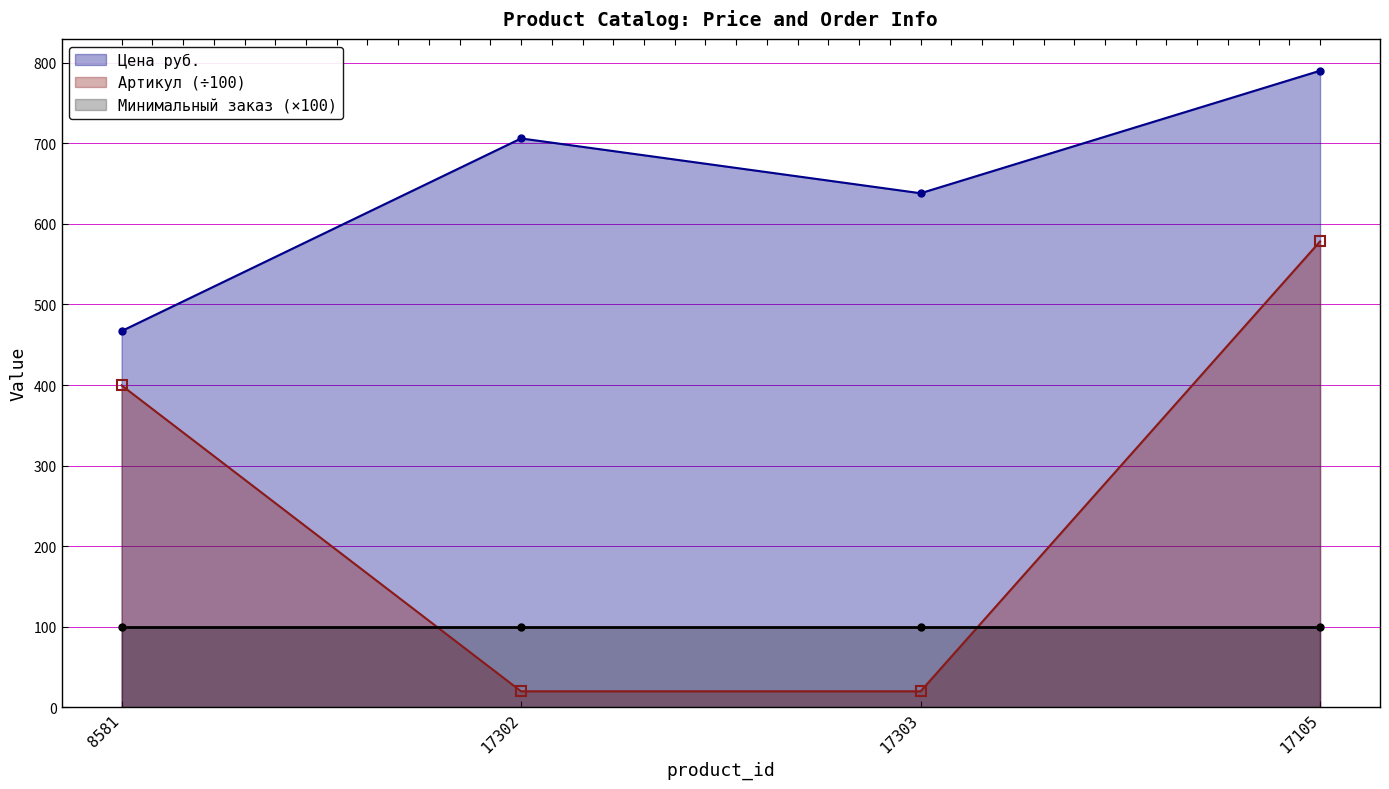

What position from the right is 17303?

2